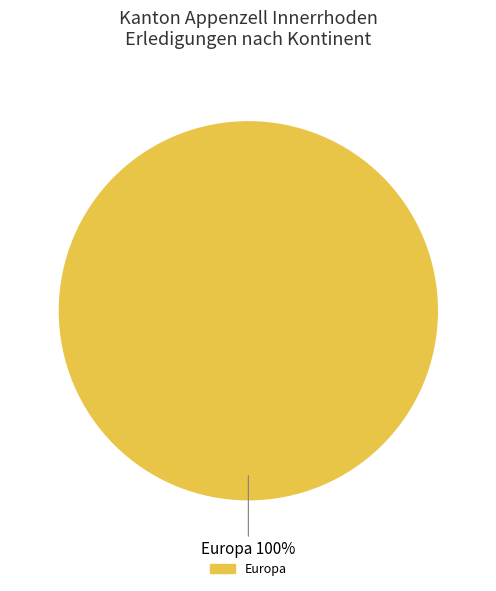

Does any single category account for the majority?

Yes